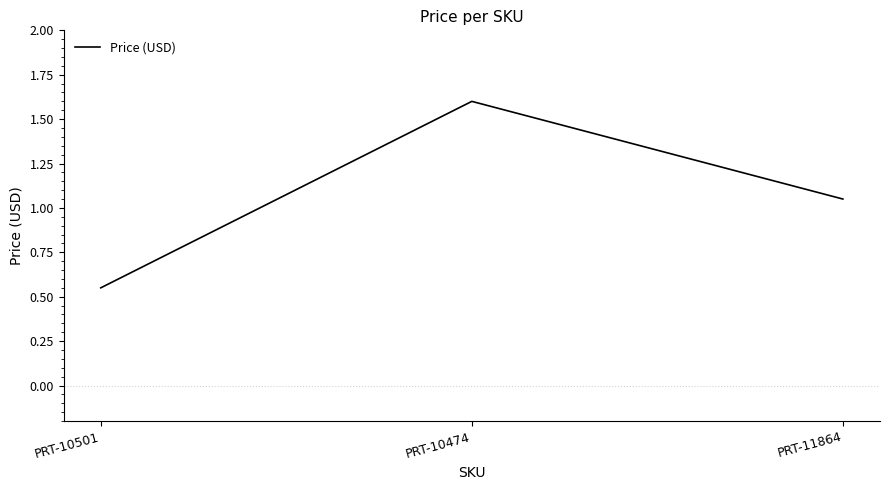

Rank the categories by value from lowest to highest.

PRT-10501, PRT-11864, PRT-10474